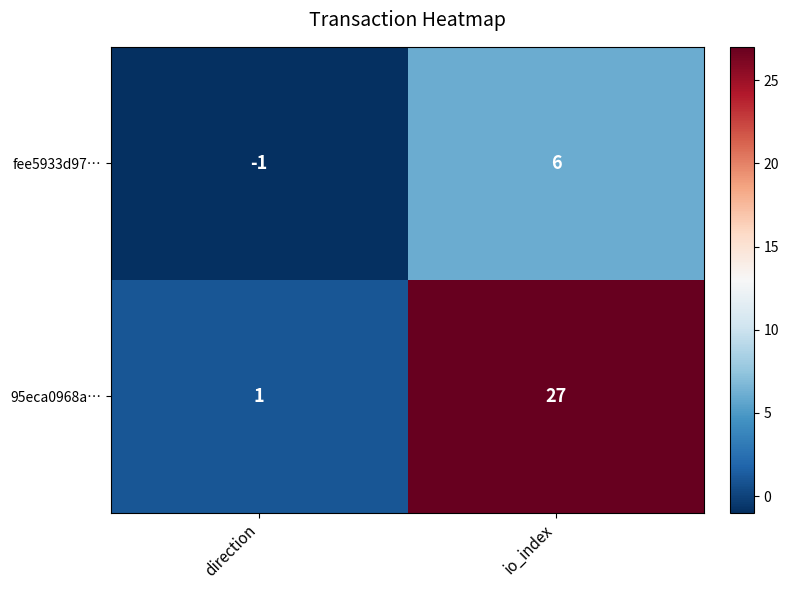

What is the difference between the fee5933d97… values at direction and io_index?

7